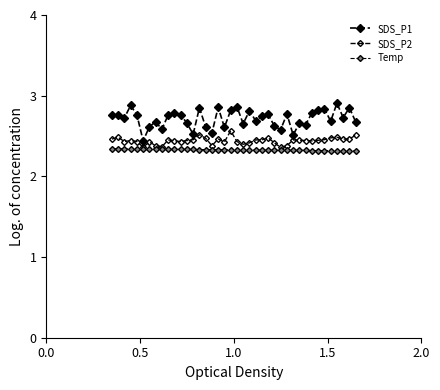

How many lines are shown in the chart?

3